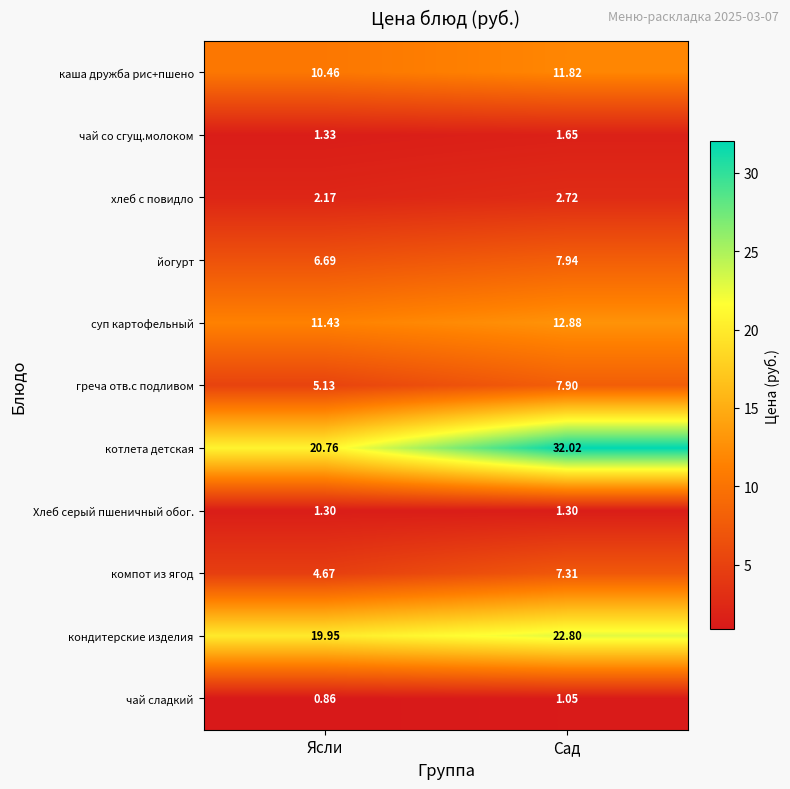

Which series has the largest total across all categories?

котлета детская